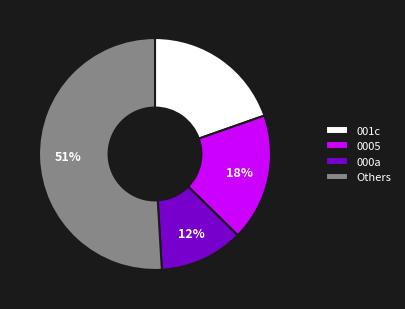

Rank the categories by value from lowest to highest.

000a, 0005, 001c, Others